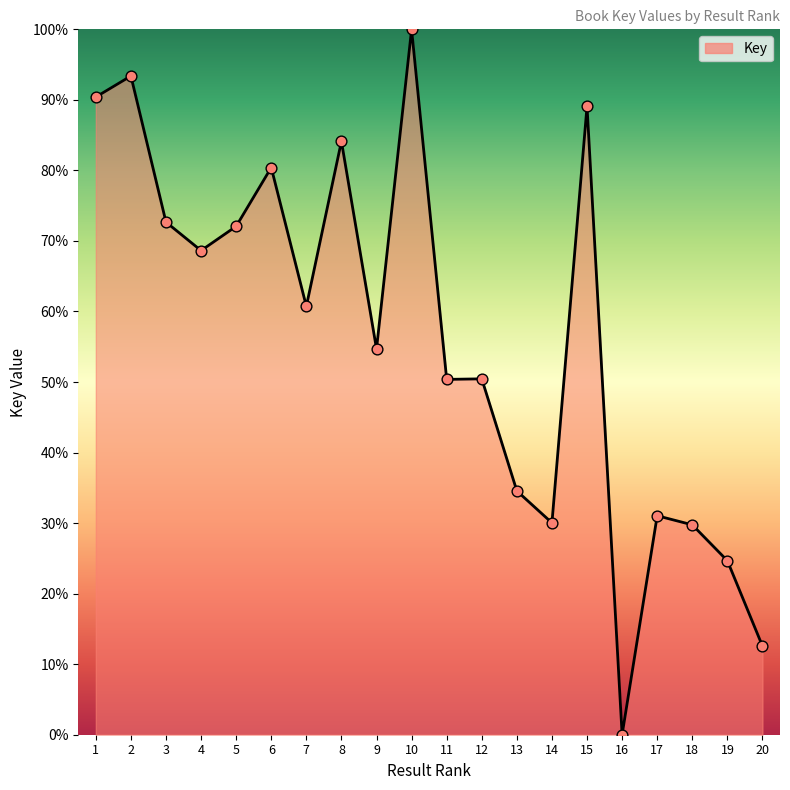

What is the change in value from 11 to 13?

-15.8